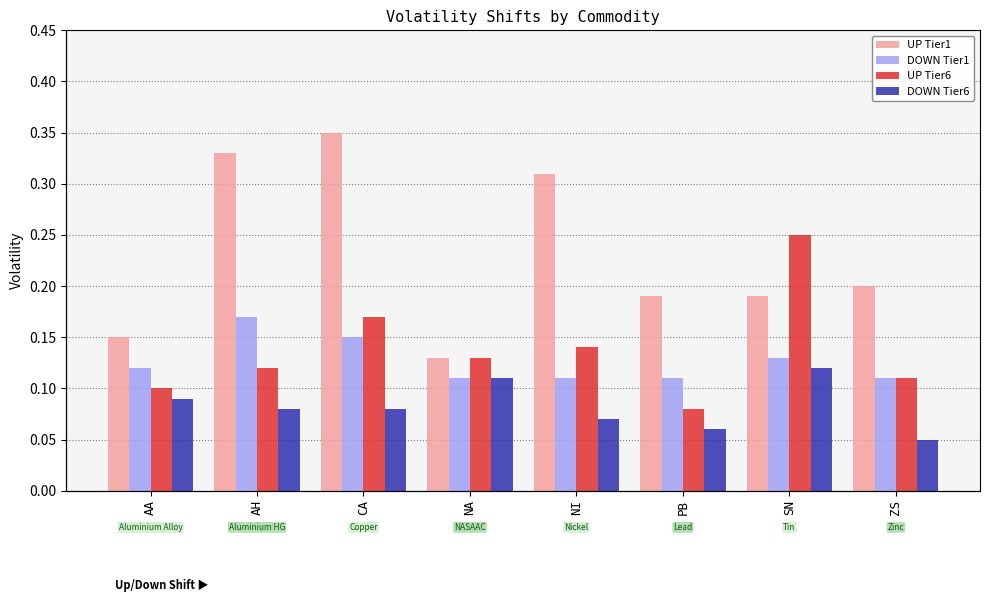

Which label corresponds to the smallest value in the chart?

ZS